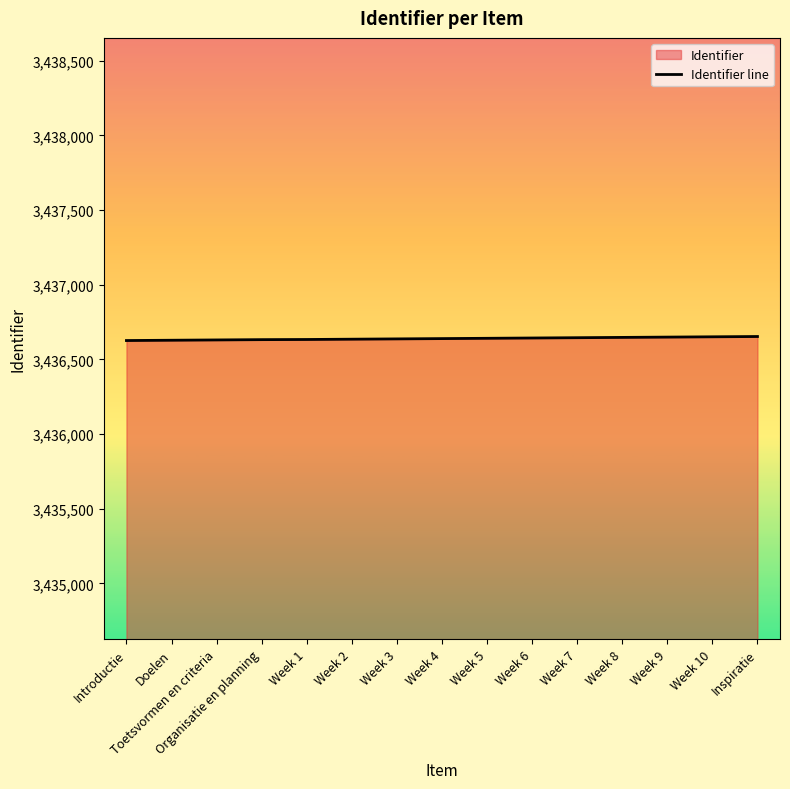

Read the value at Week 1.

3436633